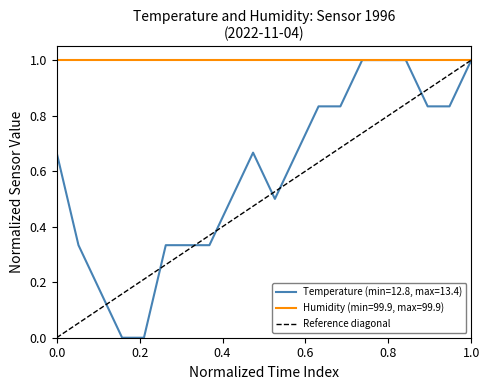

Which has a higher value, 0.0 or 1.0?

1.0